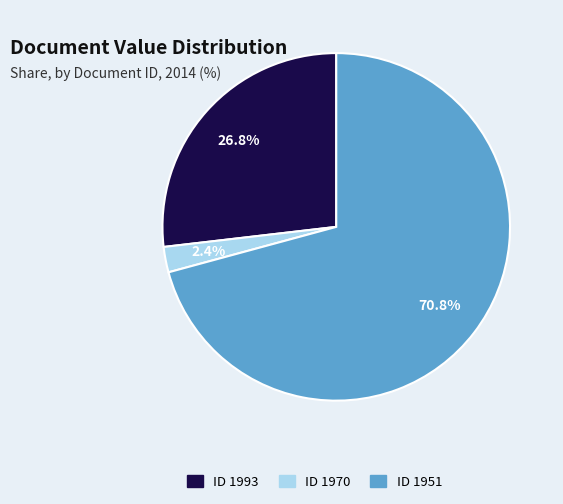

How much of the chart is everything except ID 1993?

73.2%